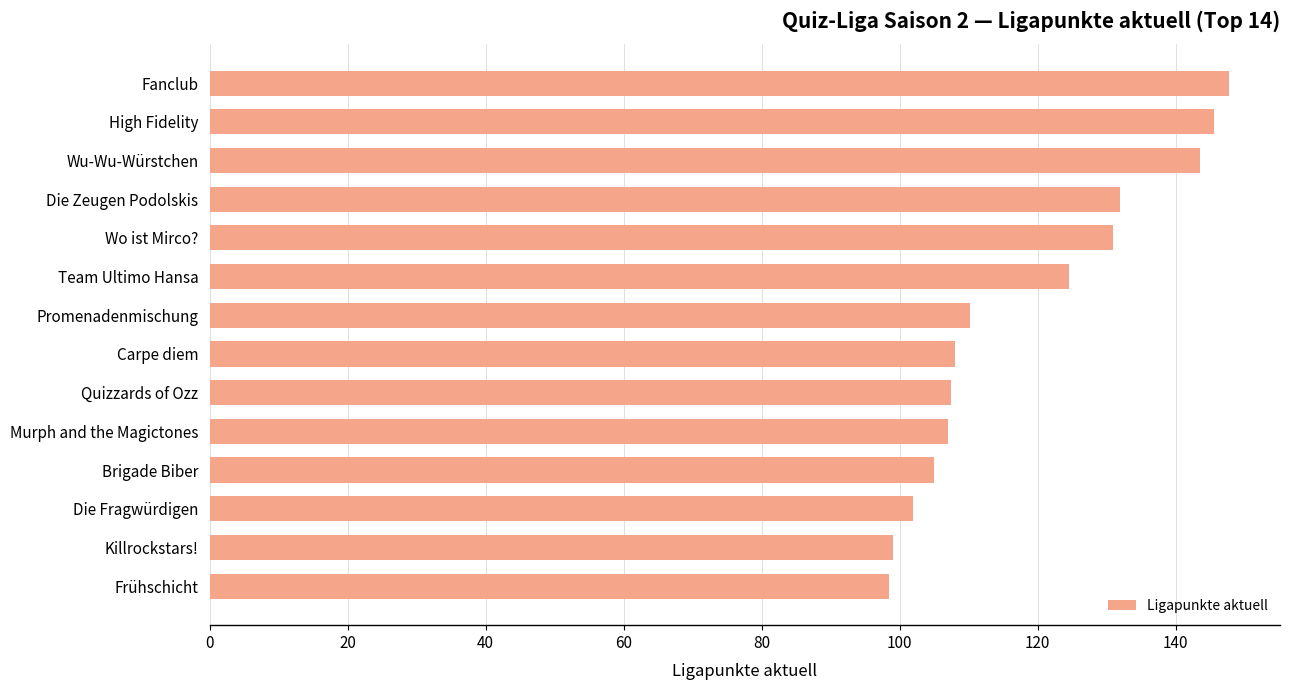

The value at Murph and the Magictones is 107.0. True or false?

True